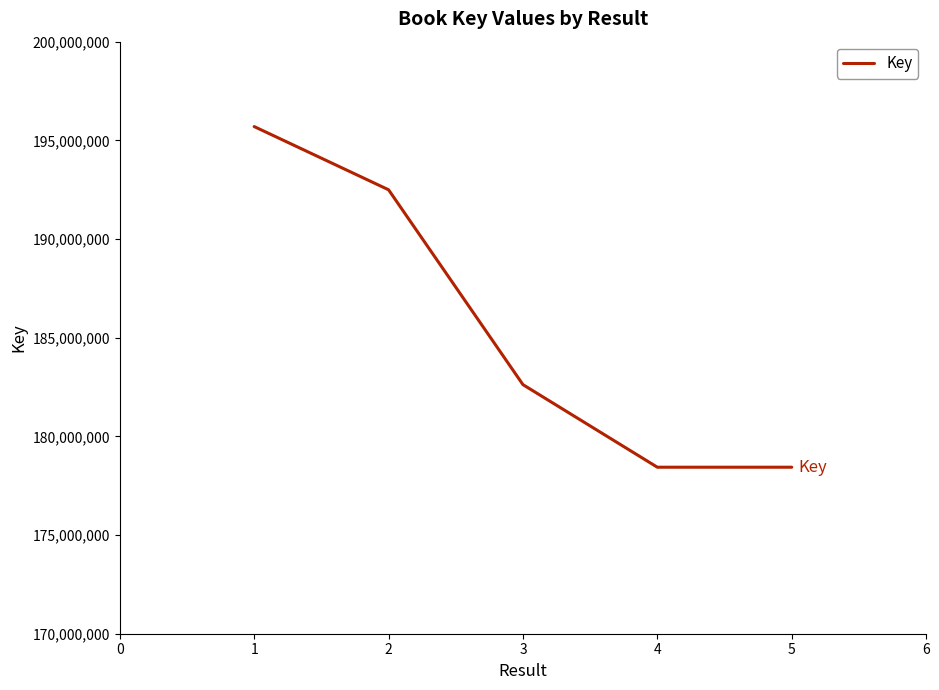

True or false: there are more than 0 points higher than both neighbors.

False